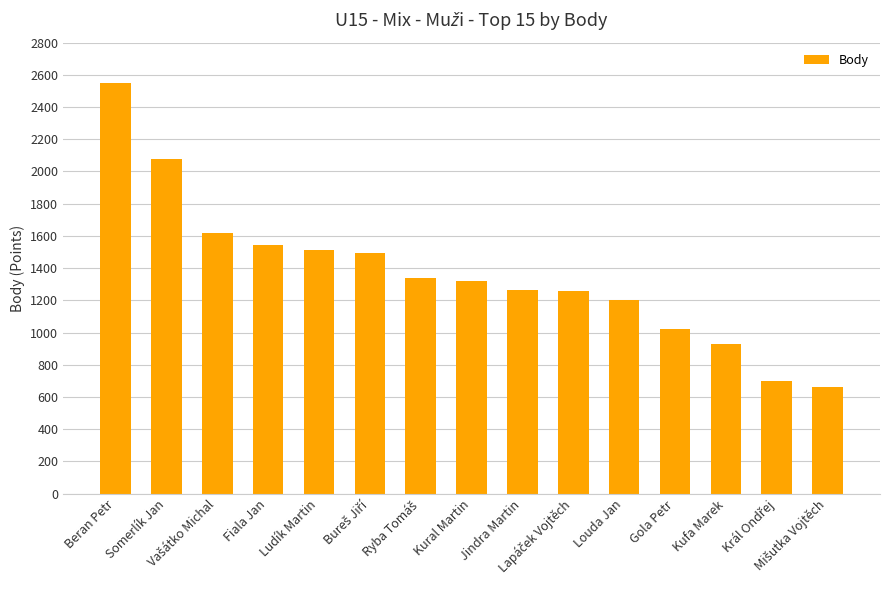

What is the minimum value shown in the chart?

660